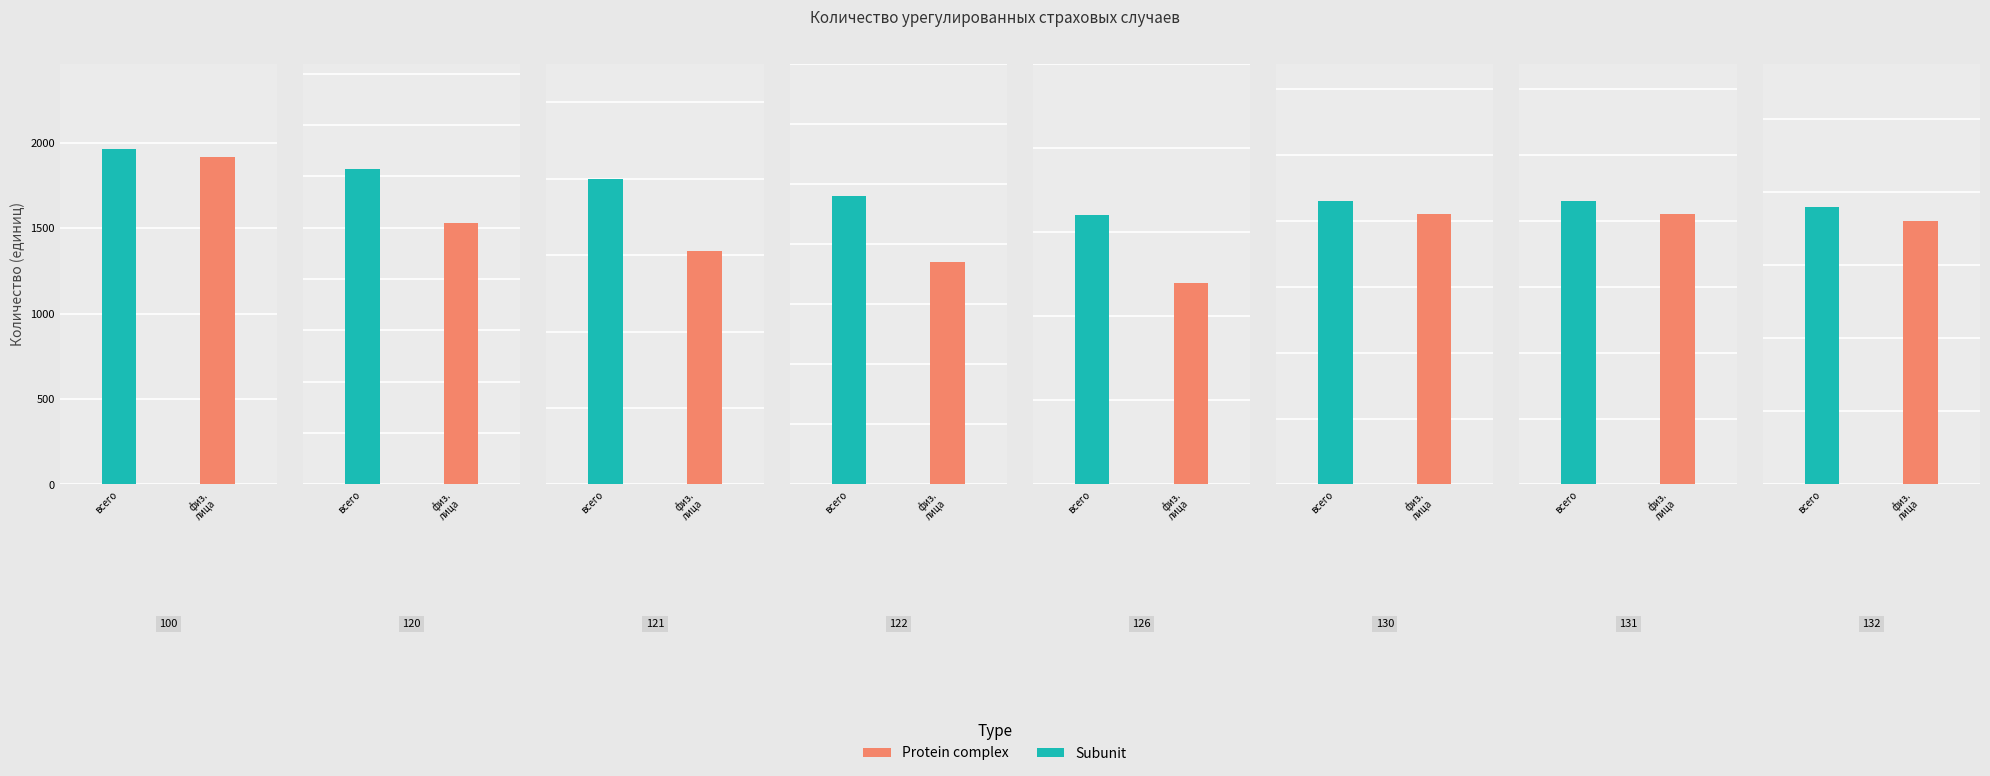

Count the number of categories in the chart.

8